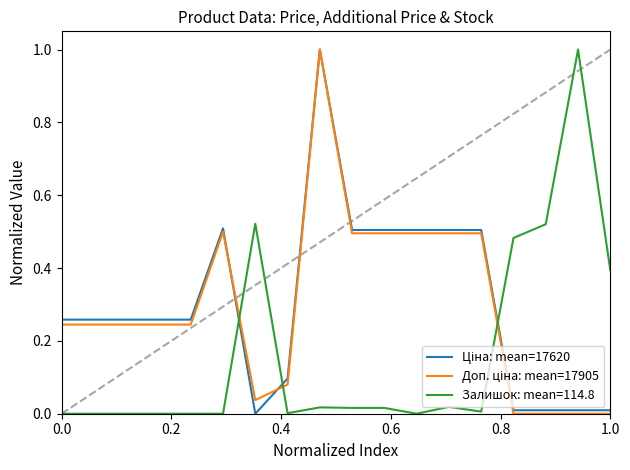

What is the greatest value displayed?

1.0